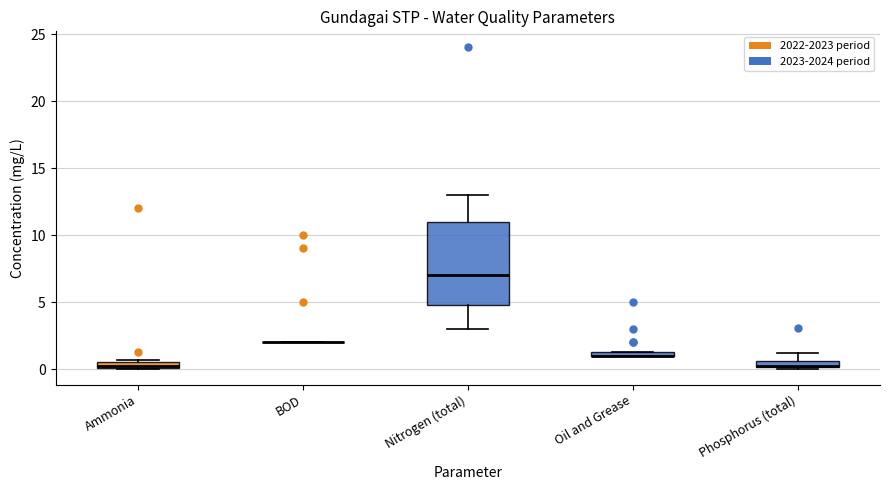

Which box is the tallest, from its lower edge to its upper edge?

Nitrogen (total)